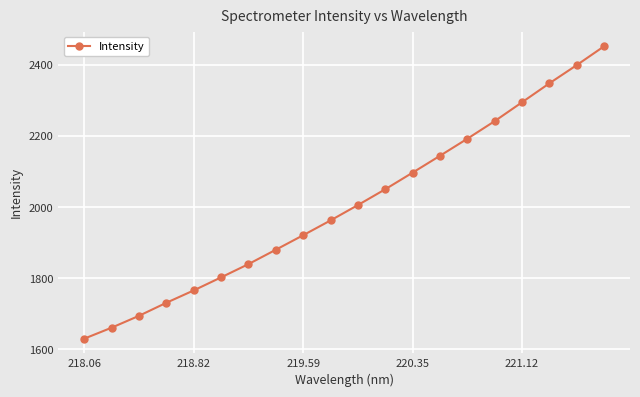

How many lines are shown in the chart?

1